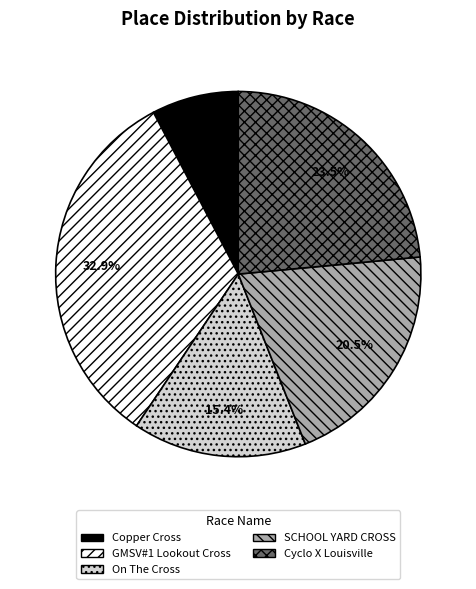

Which slice is the largest?

GMSV#1 Lookout Cross